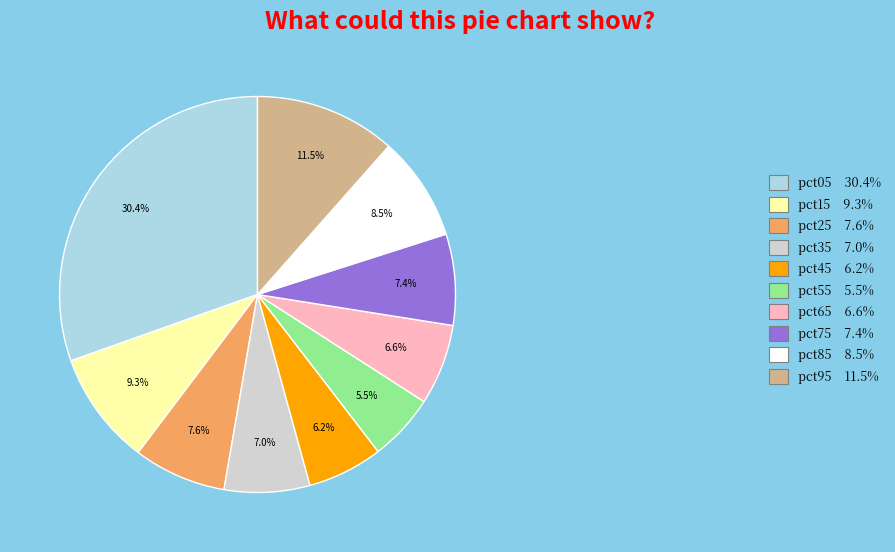

What percentage is NOT represented by pct85 8.5%?

91.5%